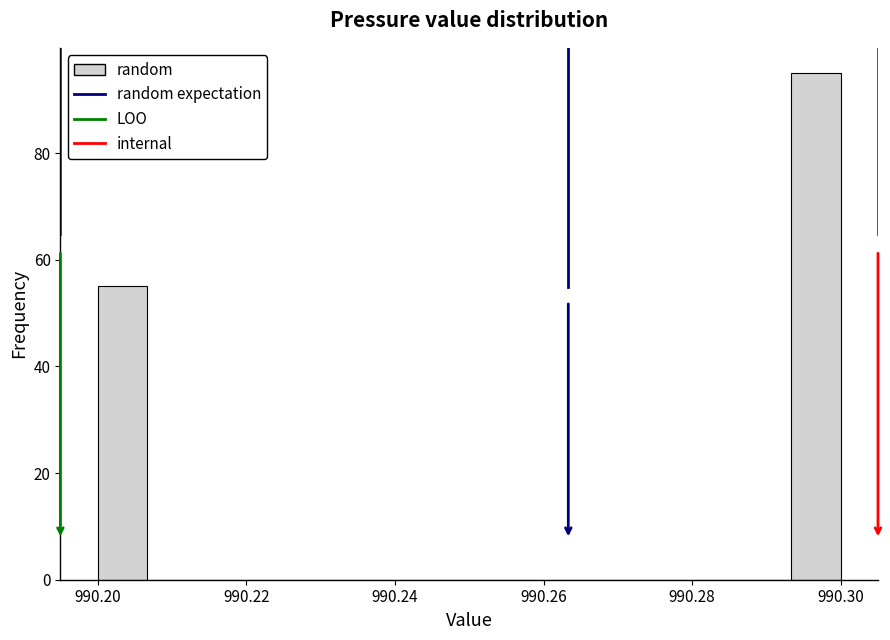

Around what value on the x-axis is the tallest bar? Give the approximate position of its centre, as read against the axis.

990.296